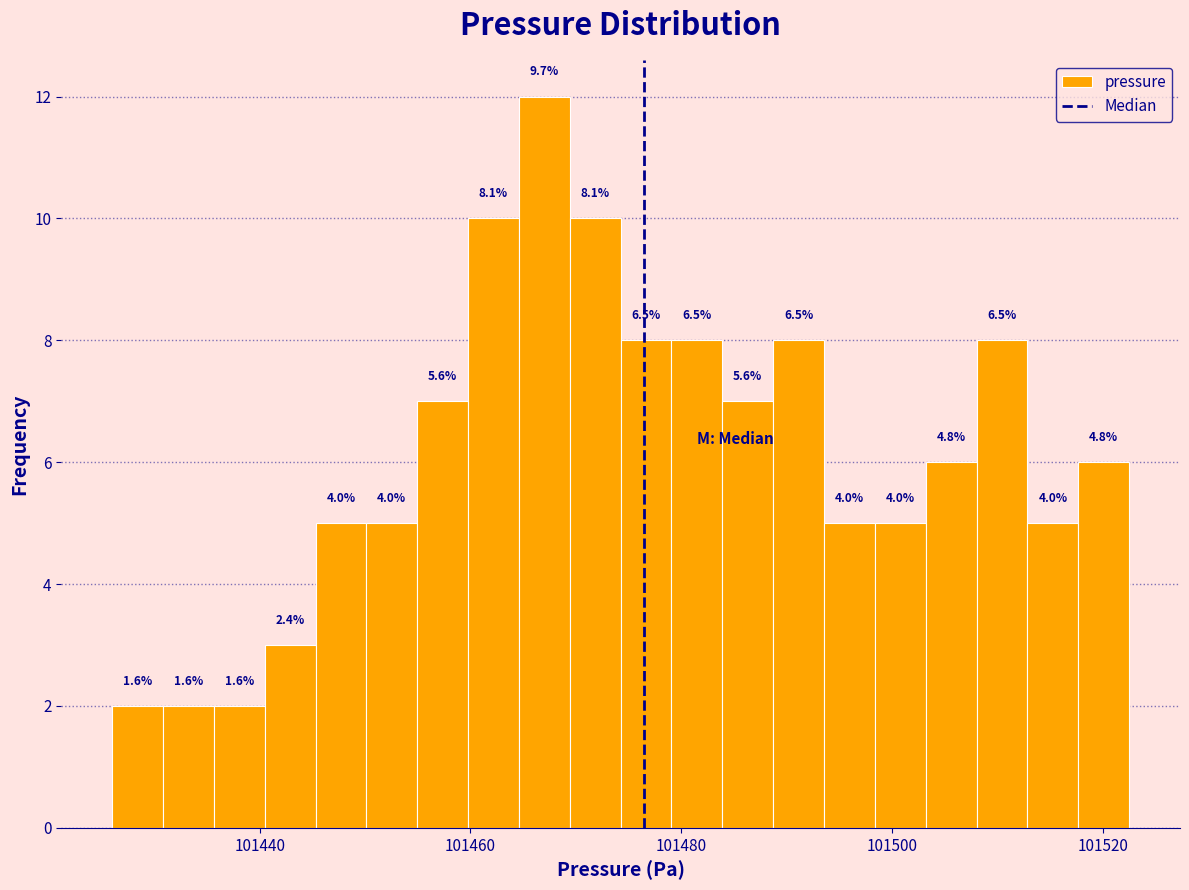

Read against the x-axis, roughly where is the centre of the tallest bar?

101468